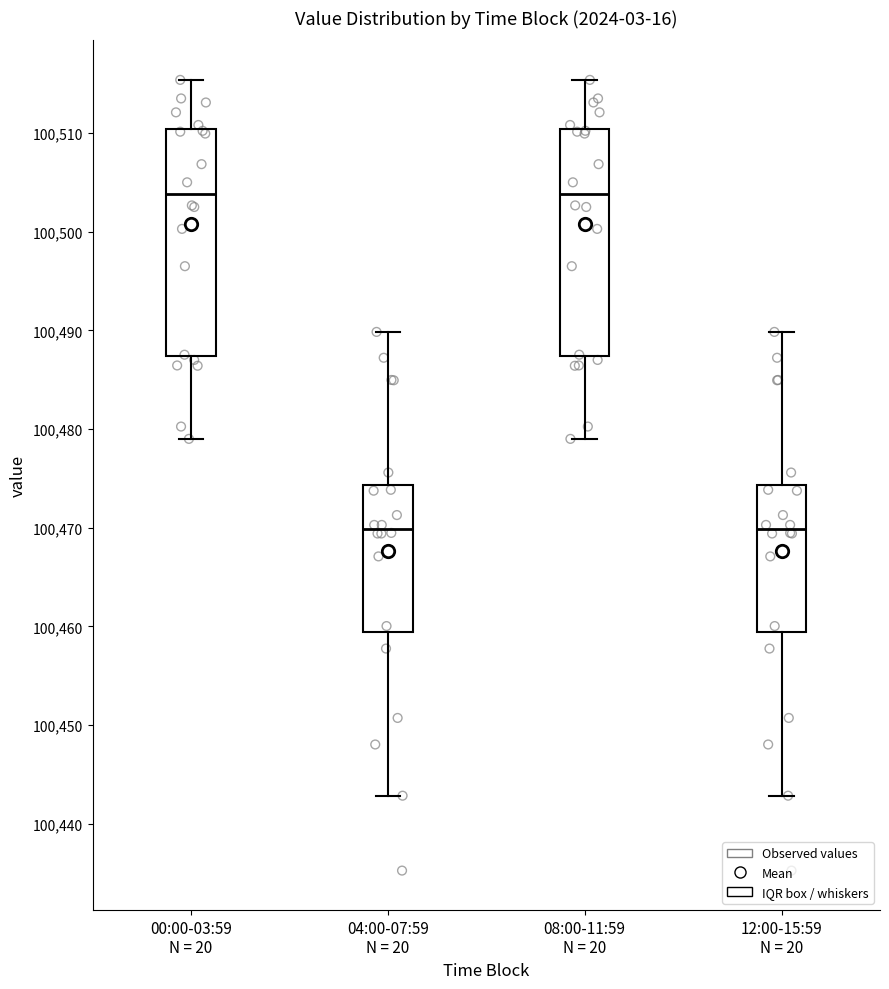

Reading left to right, read every box against the y-axis: the position of its median line, the range the box covers, and the ends of its whiskers. The values are not printed on the chart, so give them approximately, as read against the axis.

00:00-03:59 N = 20: median 100504, box 100487 to 100510, whiskers 100479 to 100515
04:00-07:59 N = 20: median 100470, box 100459 to 100474, whiskers 100443 to 100490
08:00-11:59 N = 20: median 100504, box 100487 to 100510, whiskers 100479 to 100515
12:00-15:59 N = 20: median 100470, box 100459 to 100474, whiskers 100443 to 100490